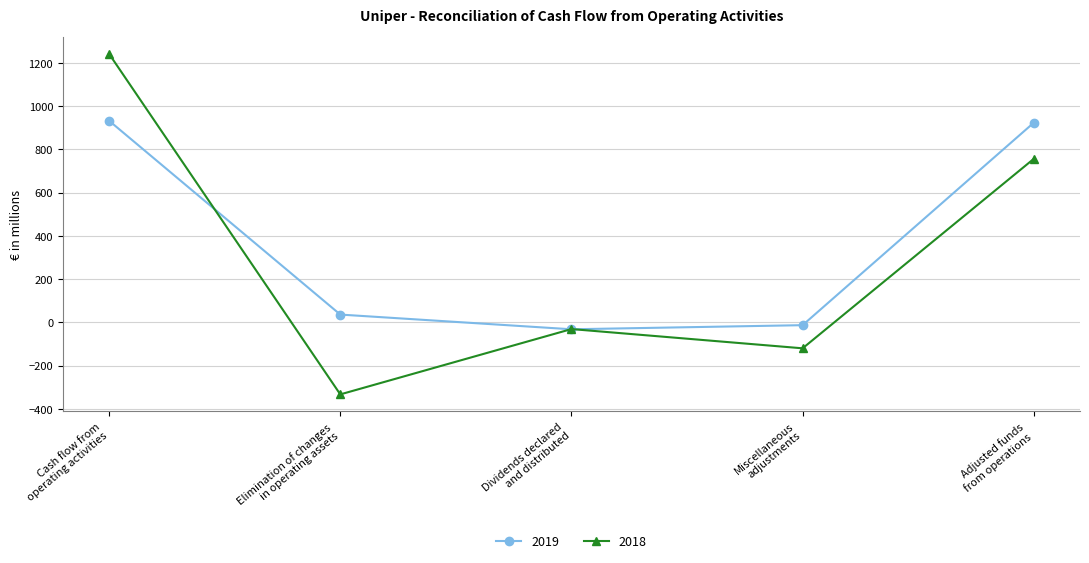

Rank the series at Cash flow from
operating activities from lowest to highest value.

2019, 2018